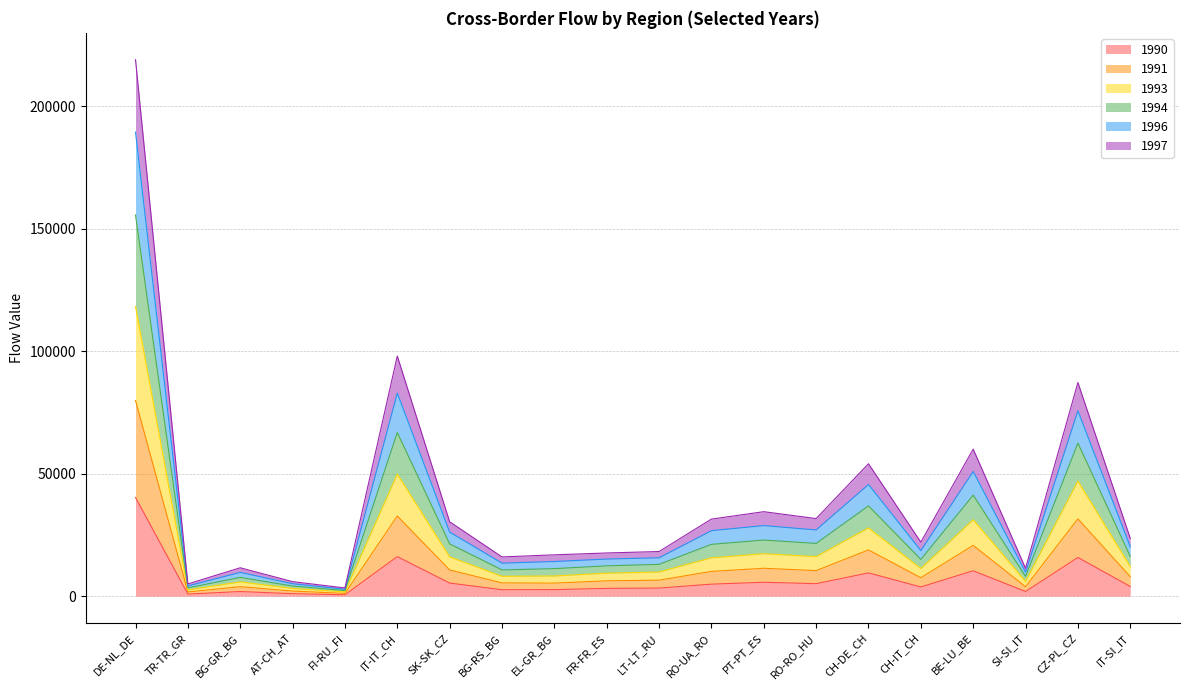

Is it true that 1990 equals 9495 at CH-DE_CH?

True